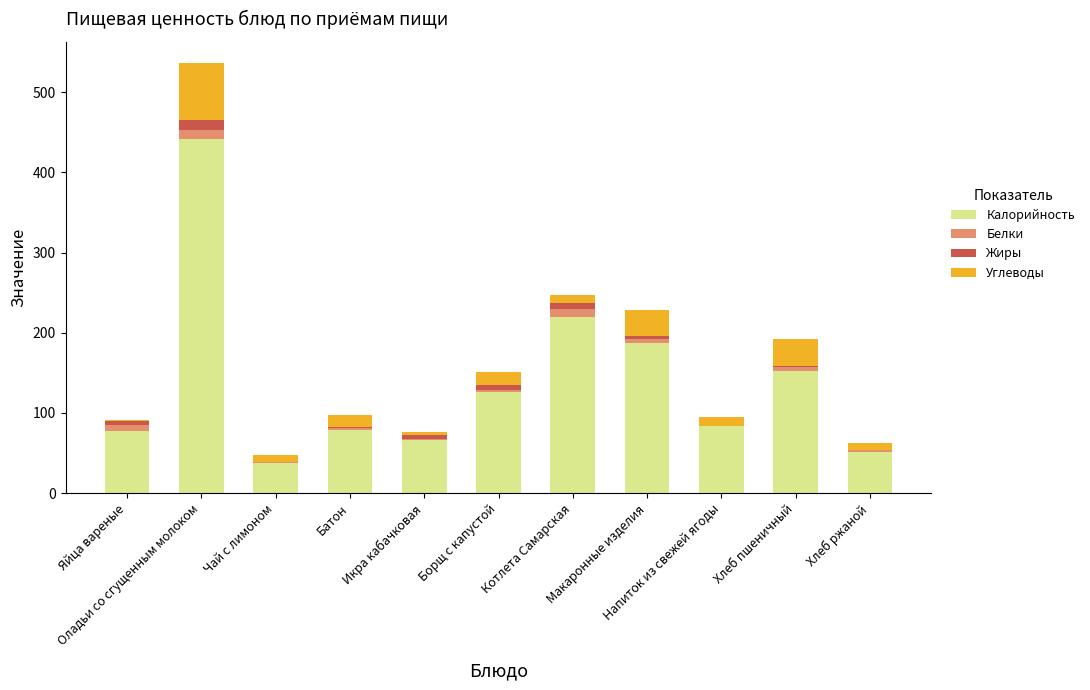

What is the total value across all series at Чай с лимоном?

47.5